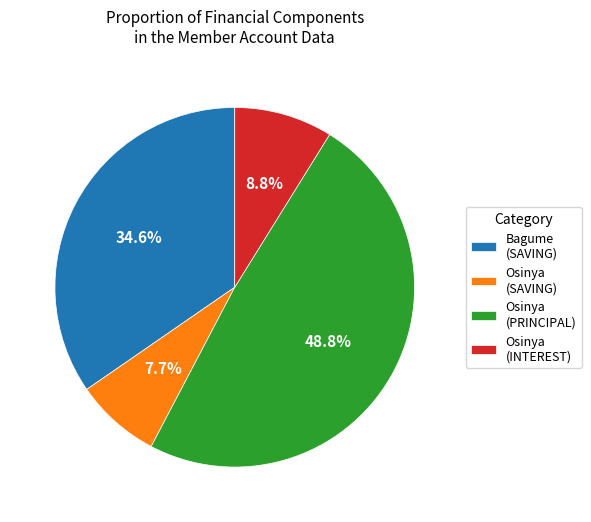

Is the sum of Osinya (INTEREST) and Osinya (SAVING) greater than half?

No